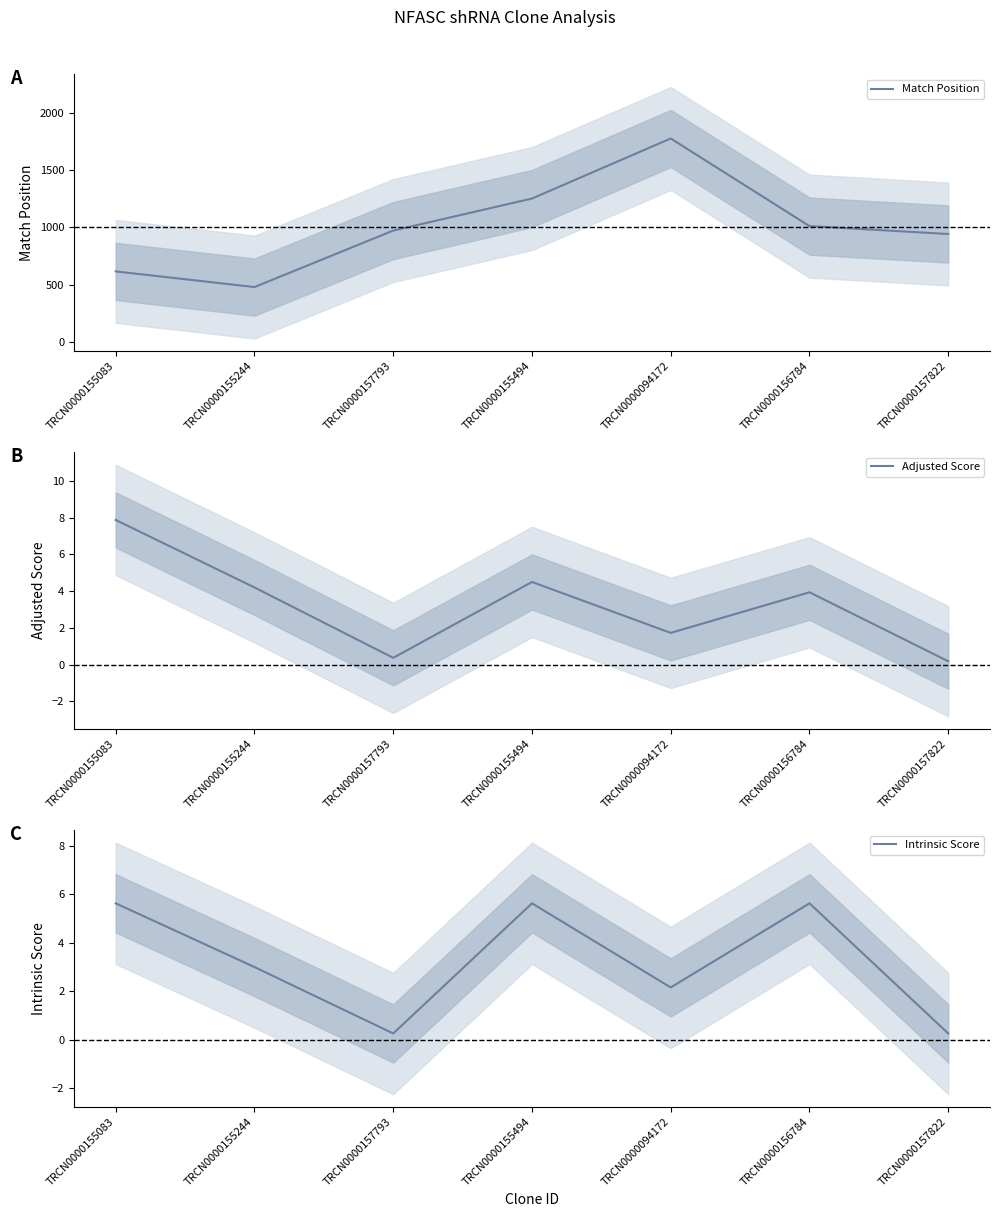

How many categories are shown in the chart?

7